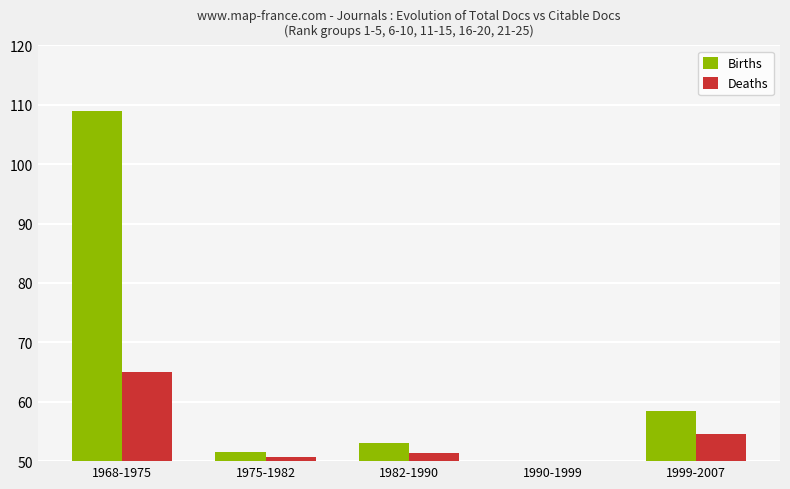

Which category has the lowest value across all series?

1990-1999